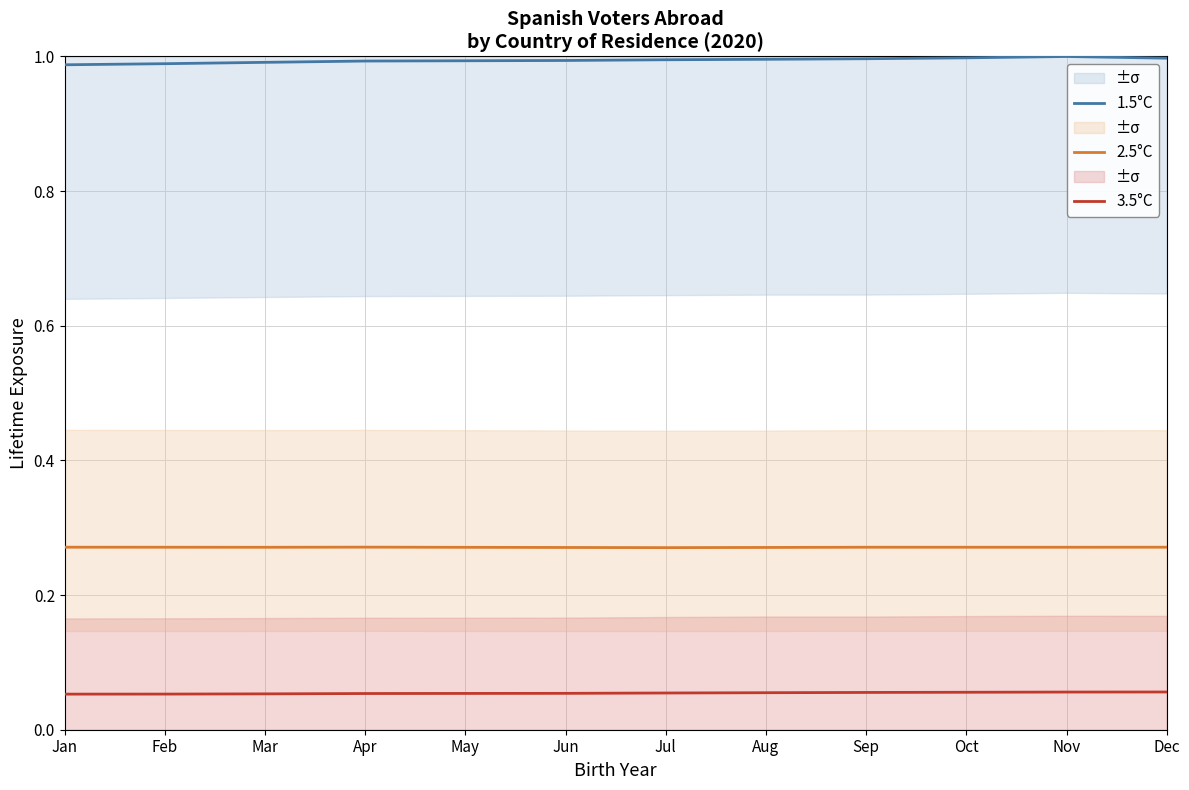

How many lines are shown in the chart?

3